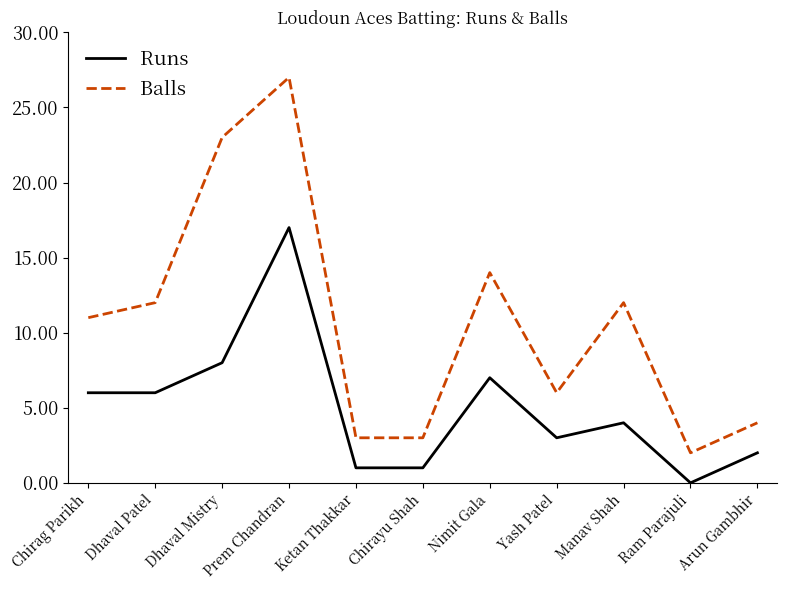

True or false: Runs and Balls cross at least once.

False